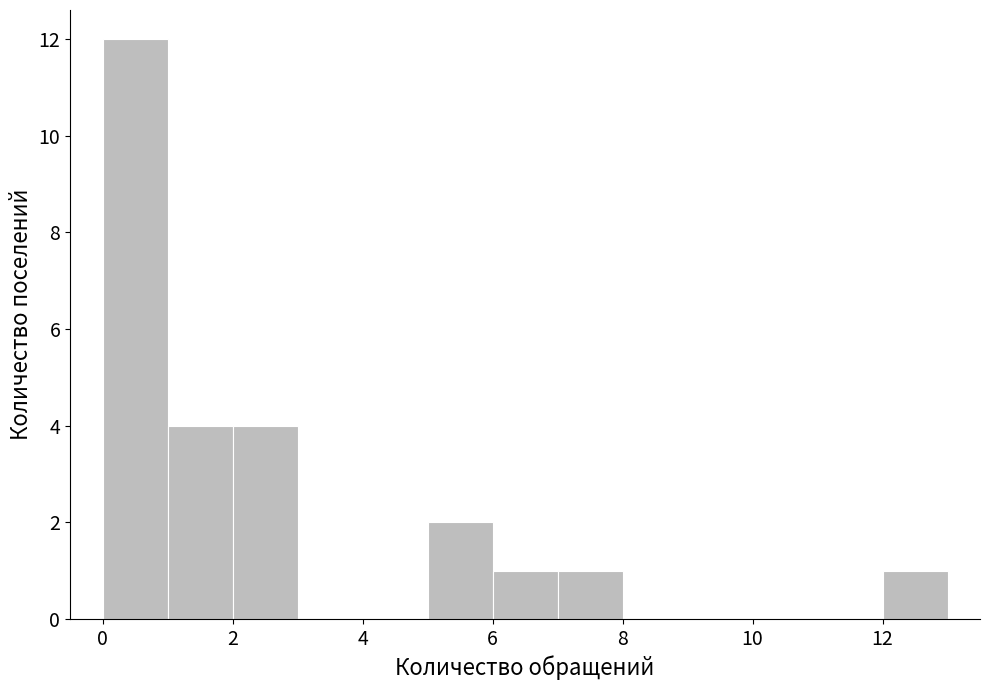

Reading left to right, list every bar in this chart as the range it spans on the x-axis followed by its height. The values are not printed on the chart, so give them approximately, as read against the axis.

0 to 1: 12
1 to 2: 4
2 to 3: 4
3 to 4: 0
4 to 5: 0
5 to 6: 2
6 to 7: 1
7 to 8: 1
8 to 9: 0
9 to 10: 0
10 to 11: 0
11 to 12: 0
12 to 13: 1